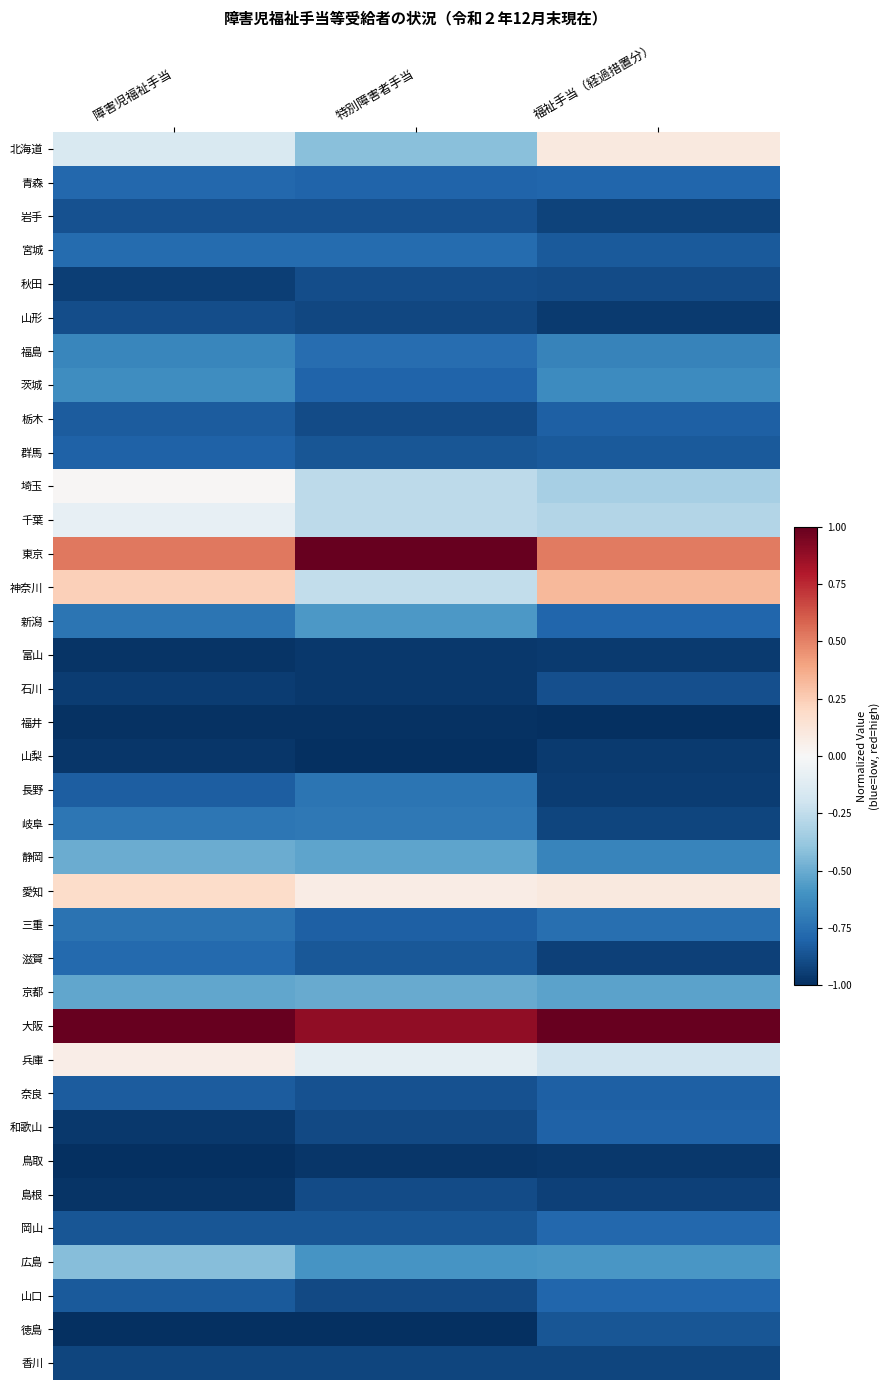

What is the minimum value shown in the chart?

-1.0